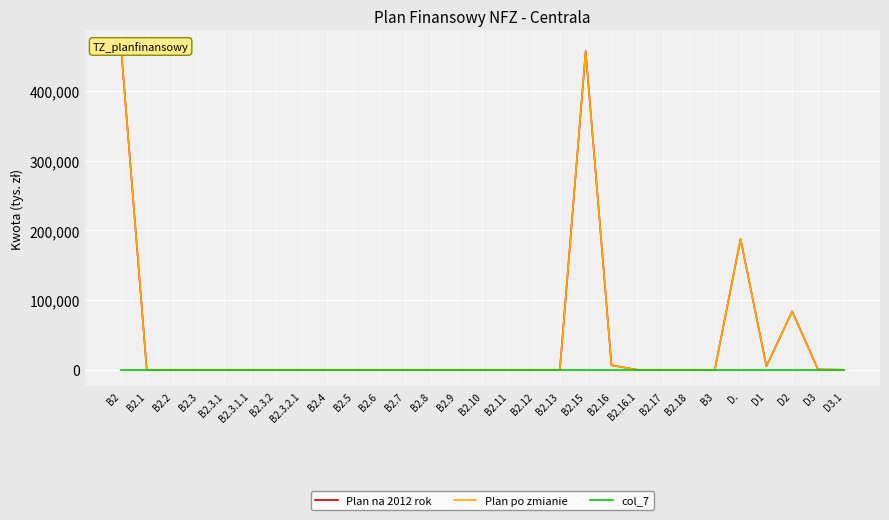

Which series has the largest total across all categories?

Plan na 2012 rok